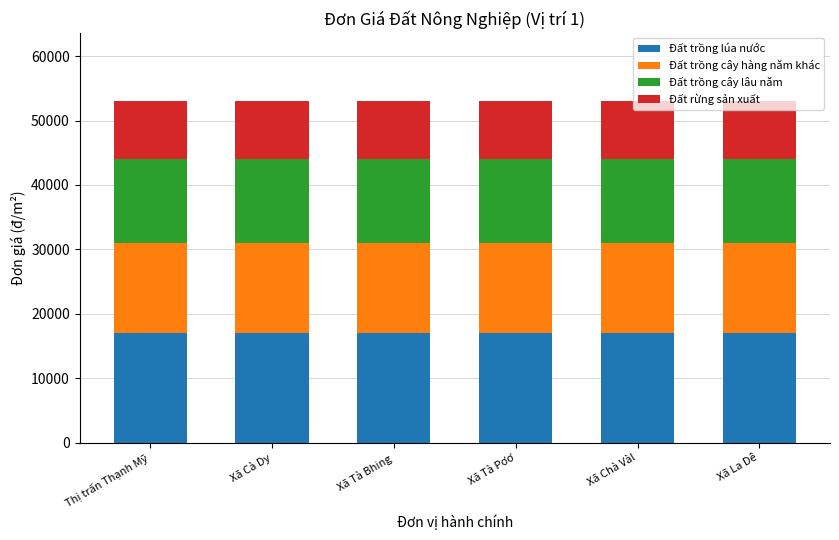

Read the Đất trồng lúa nước value at Thị trấn Thạnh Mỹ.

17000